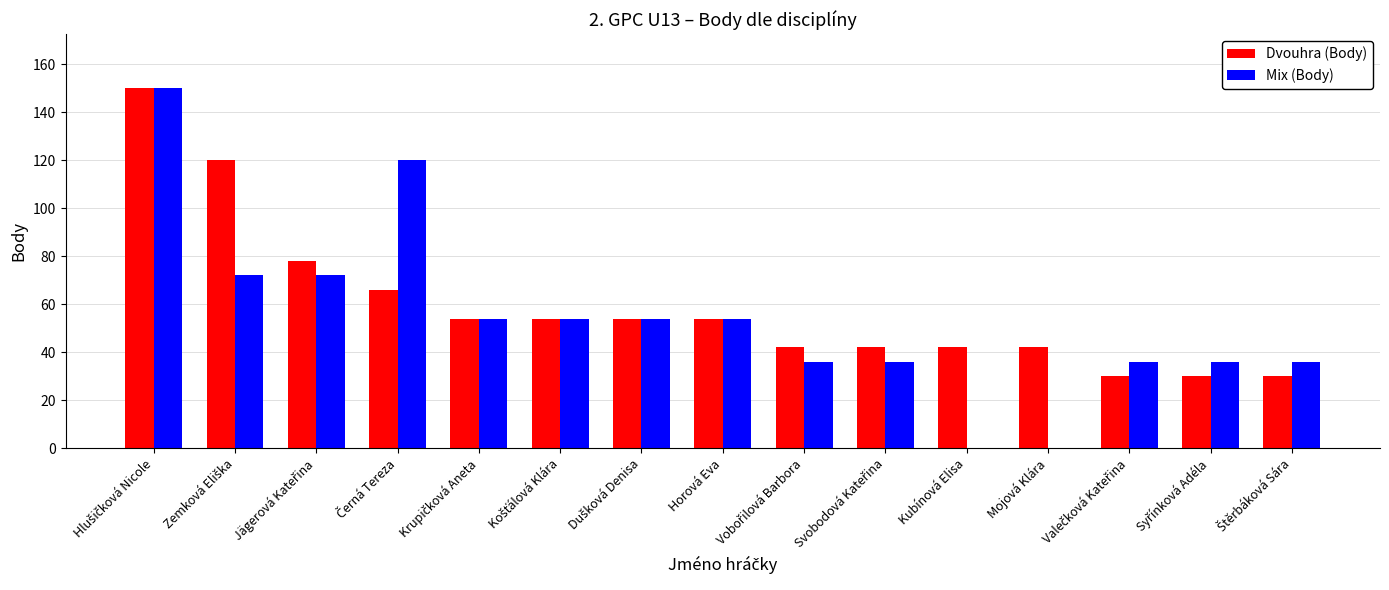

What is the maximum value shown in the chart?

150